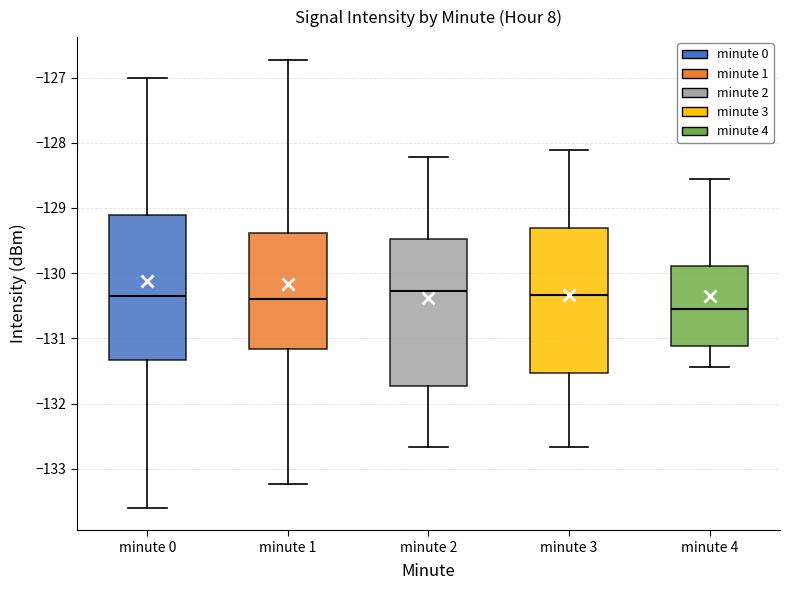

Where is the upper edge of the box for minute 3 on the y-axis? The values are not printed on the chart, so give them approximately, as read against the axis.

-129.3